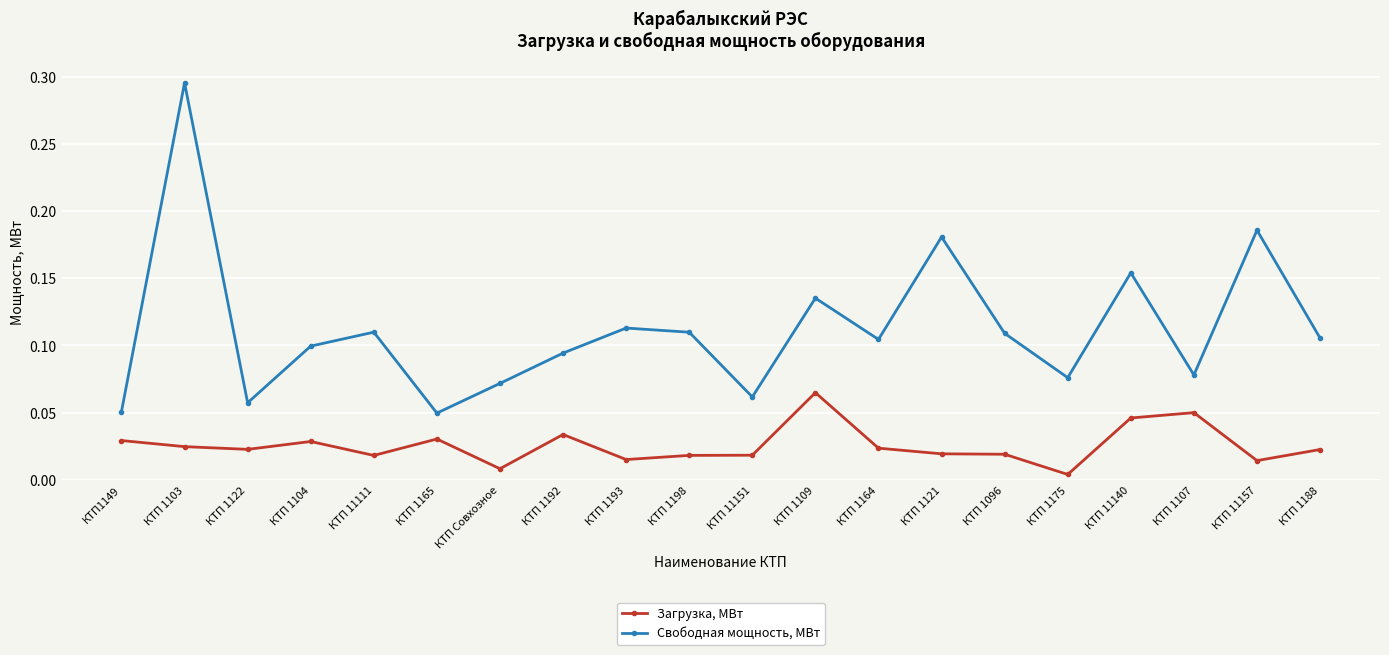

In Свободная мощность, МВт, how many points are higher than both neighbors (excluding endpoints)?

7